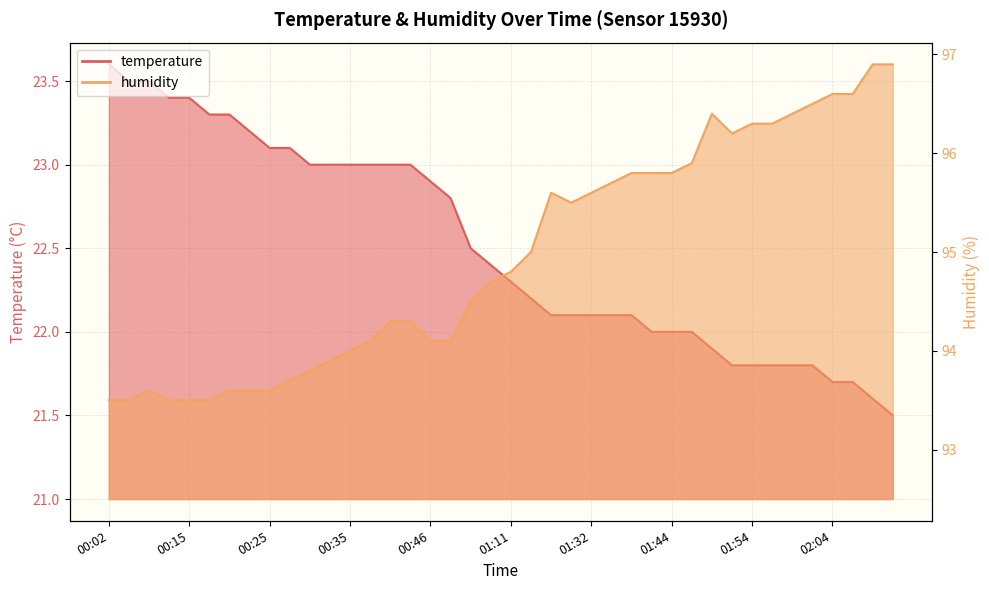

Does the chart have visible grid lines?

Yes